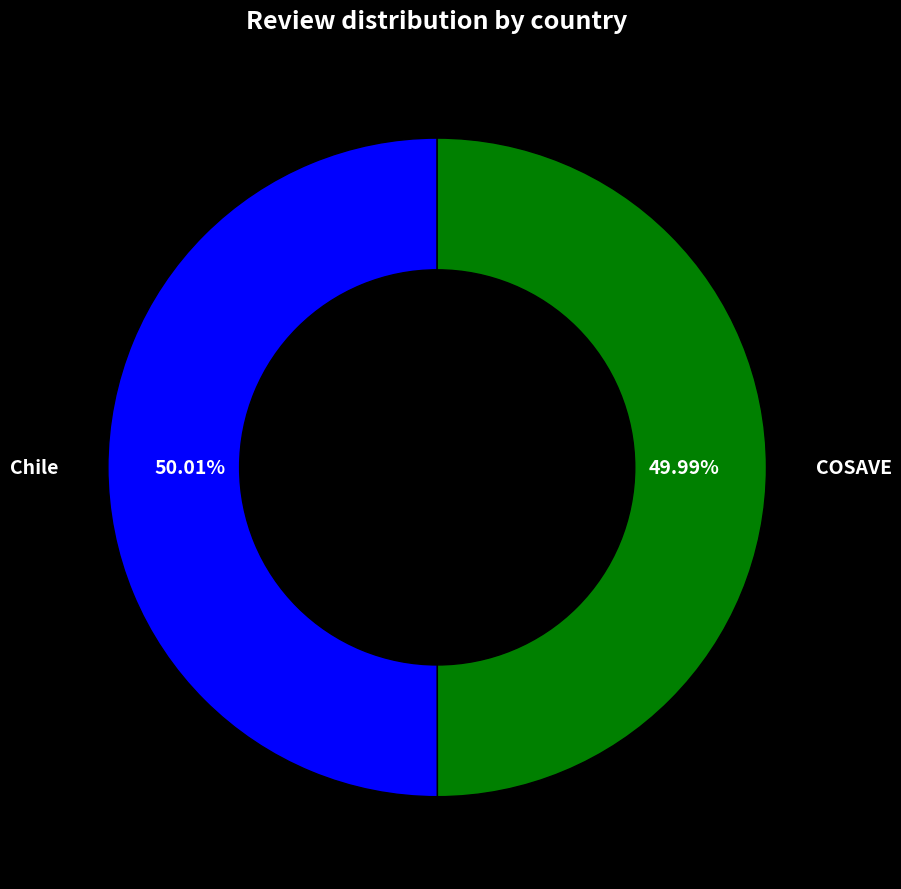

Does any single category account for the majority?

Yes